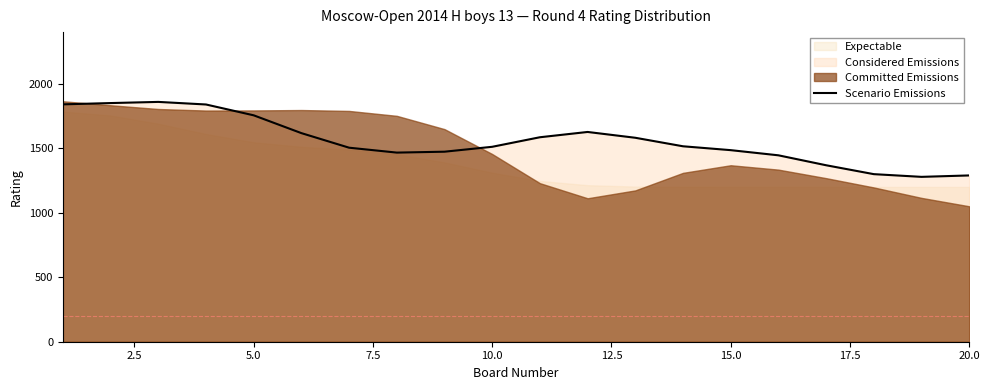

What is the lowest value of the Scenario Emissions series?

1278